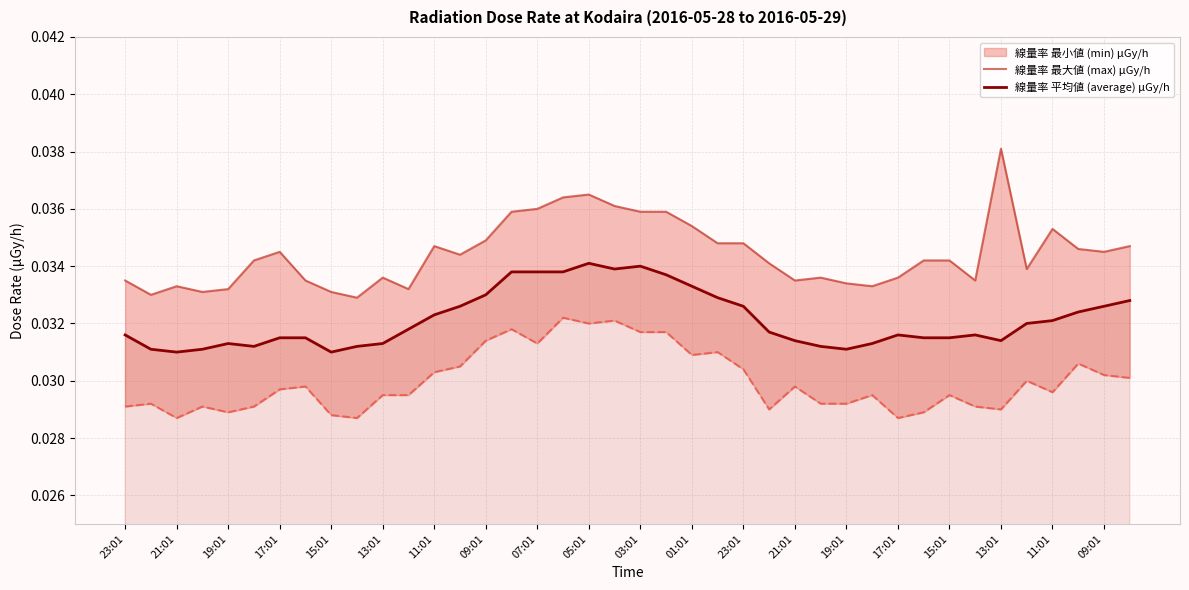

How many lines are shown in the chart?

2